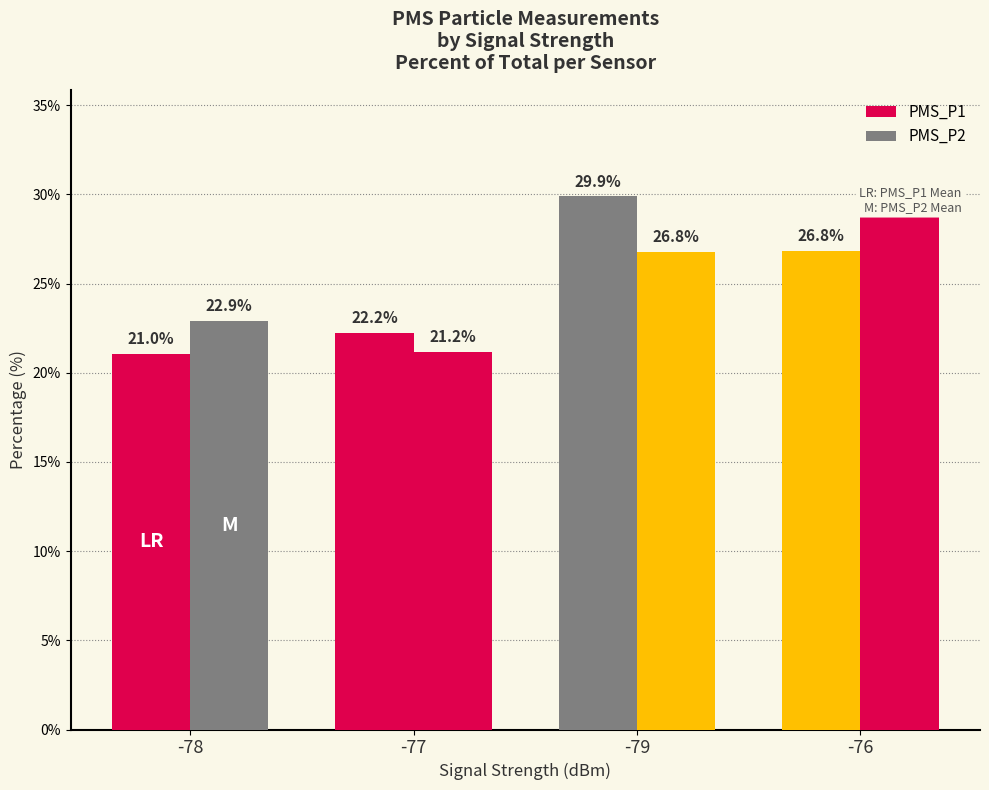

What is the sum of all PMS_P2 values?

100.0